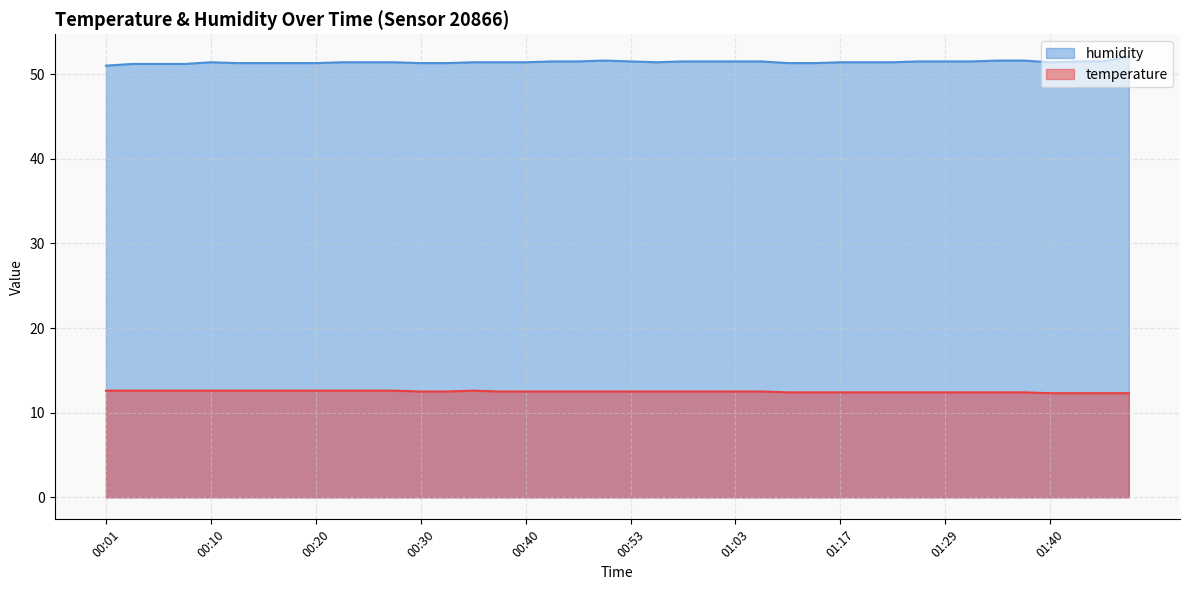

Reading right to left, transcribe all the data shown in this chart.

temperature: 12.3	12.3	12.3	12.3	12.4	12.4	12.4	12.4	12.4	12.4	12.4	12.4	12.4	12.4	12.5	12.5	12.5	12.5	12.5	12.5	12.5	12.5	12.5	12.5	12.5	12.6	12.5	12.5	12.6	12.6	12.6	12.6	12.6	12.6	12.6	12.6	12.6	12.6	12.6	12.6
humidity: 52.1	51.5	51.5	51.4	51.6	51.6	51.5	51.5	51.5	51.4	51.4	51.4	51.3	51.3	51.5	51.5	51.5	51.5	51.4	51.5	51.6	51.5	51.5	51.4	51.4	51.4	51.3	51.3	51.4	51.4	51.4	51.3	51.3	51.3	51.3	51.4	51.2	51.2	51.2	51.0